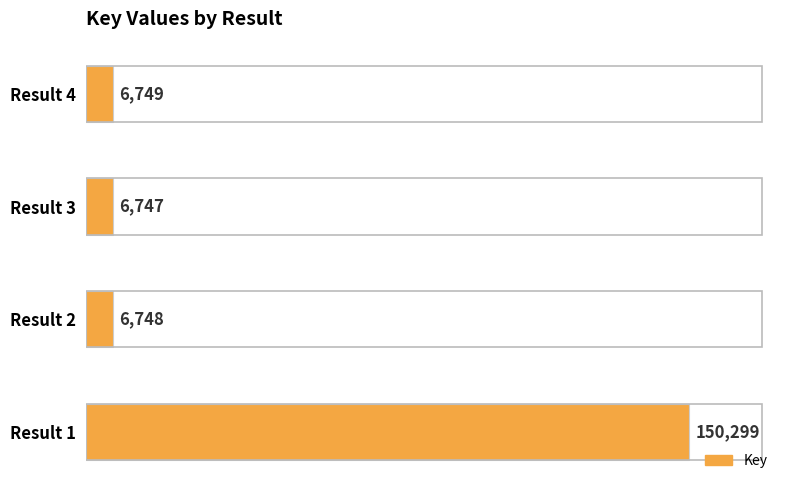

What is the smallest value displayed?

6747